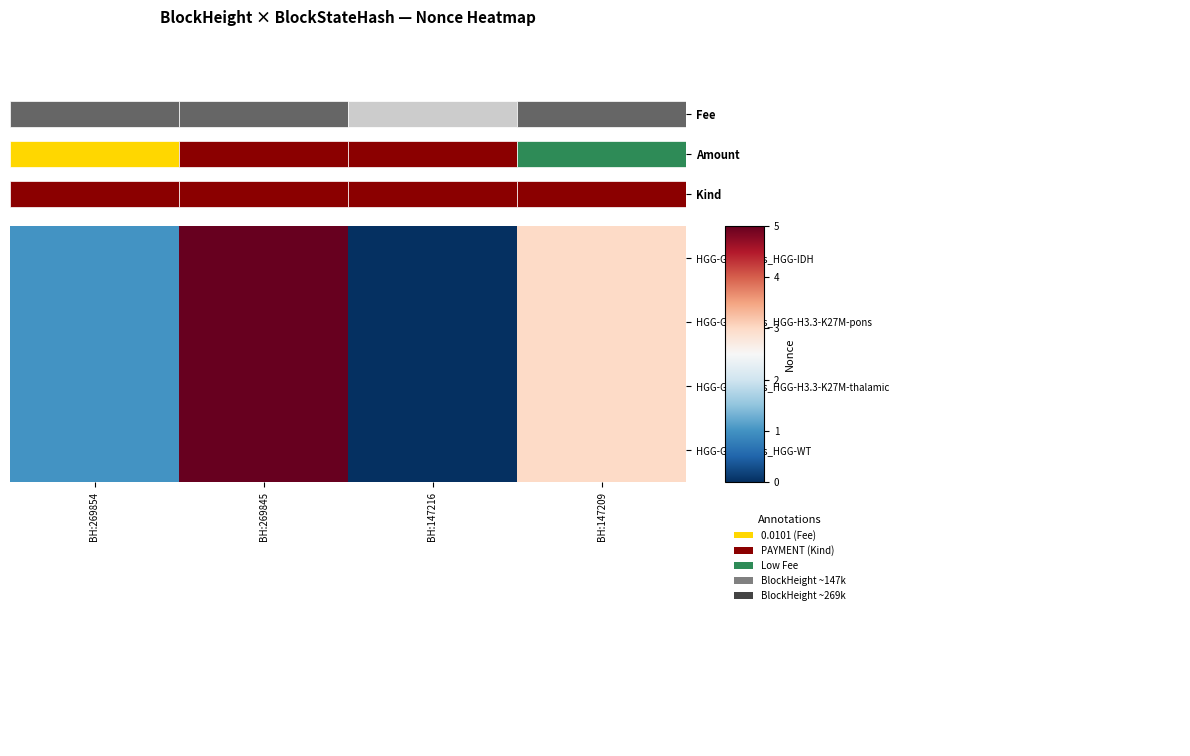

At which category is the sum across all series the highest?

BH:269845